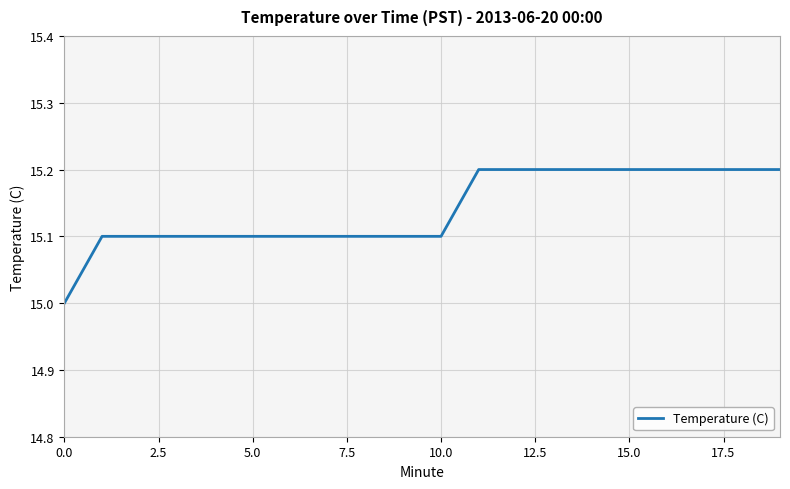

What is the maximum value shown in the chart?

15.2